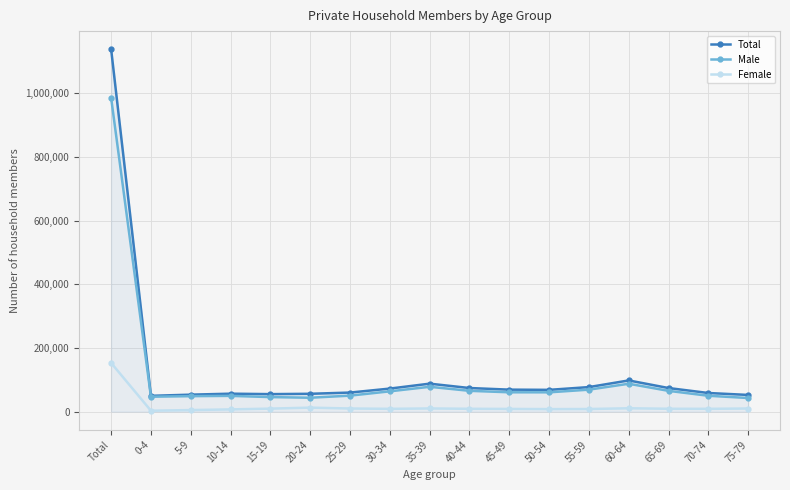

Does the chart display data point markers on the line(s)?

Yes